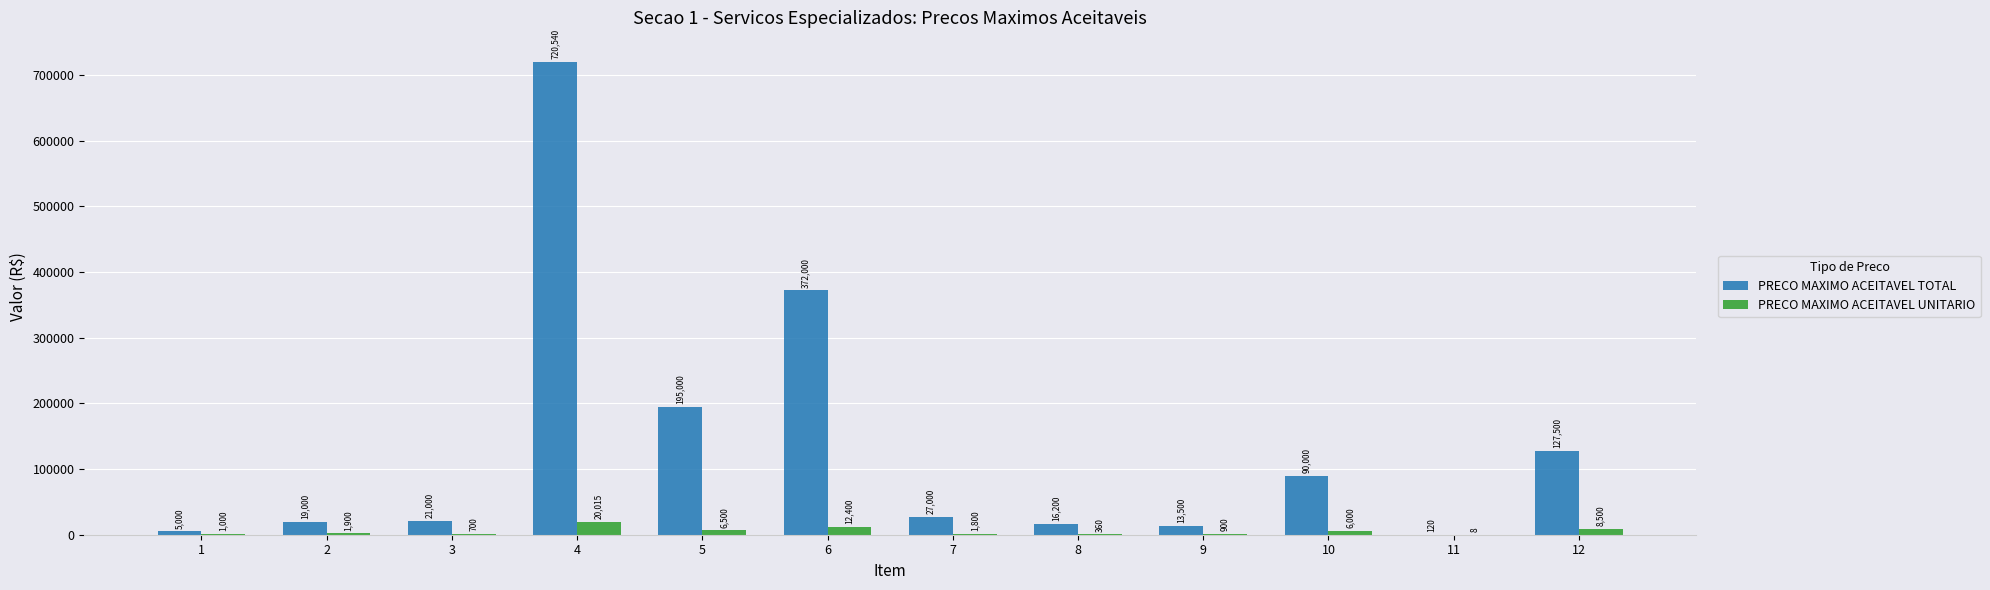

Reading right to left, extract all data points from this chart.

PRECO MAXIMO ACEITAVEL TOTAL: 12=127500	11=120	10=90000	9=13500	8=16200	7=27000	6=372000	5=195000	4=720540	3=21000	2=19000	1=5000
PRECO MAXIMO ACEITAVEL UNITARIO: 12=8500	11=8	10=6000	9=900	8=360	7=1800	6=12400	5=6500	4=20015	3=700	2=1900	1=1000